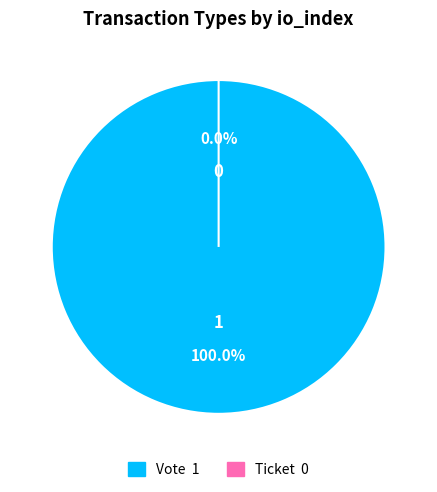

How much of the chart is everything except Ticket?

100.0%